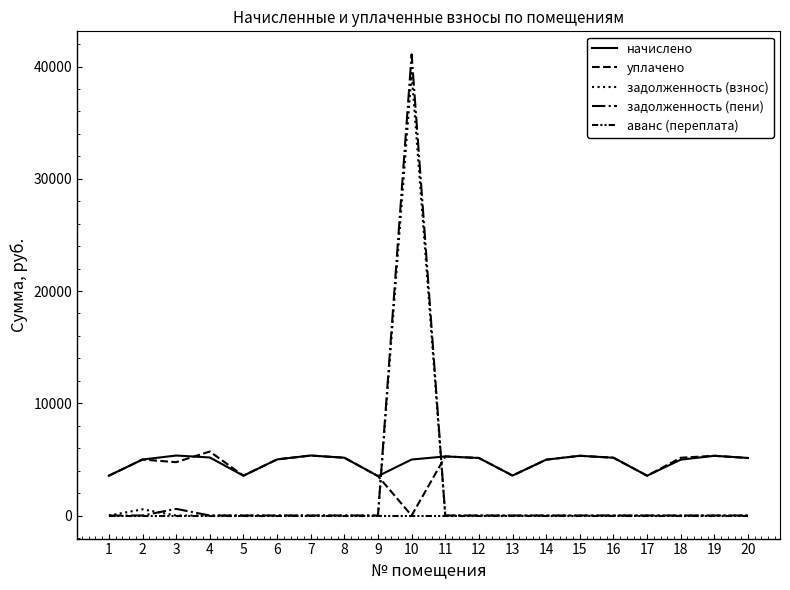

How many lines are shown in the chart?

5